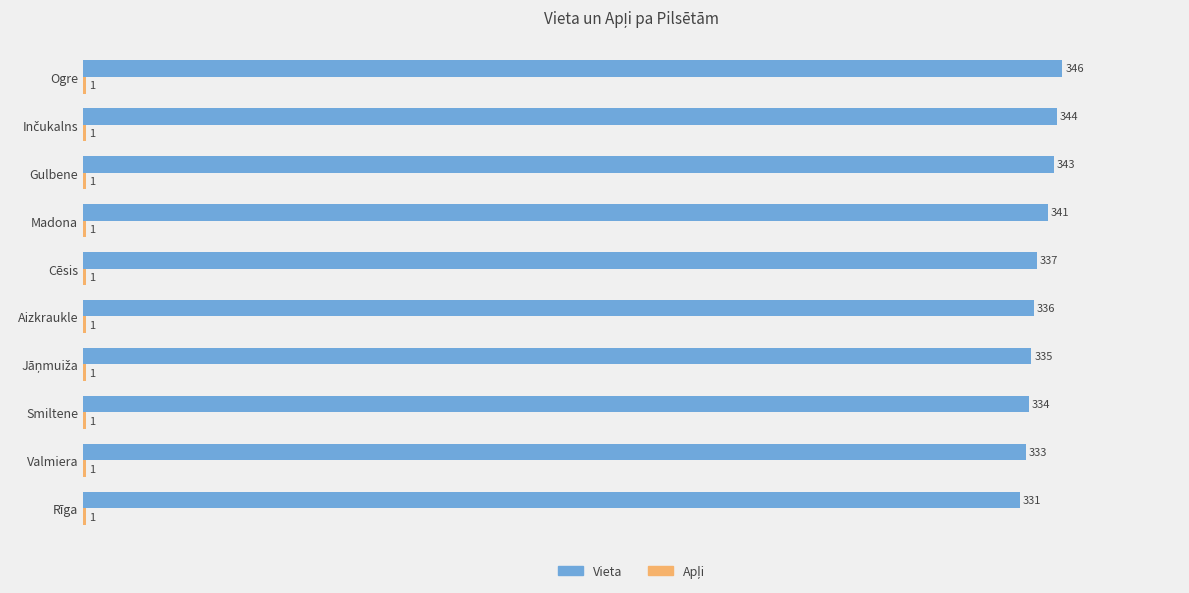

Which series changed the most between Rīga and Madona?

Vieta